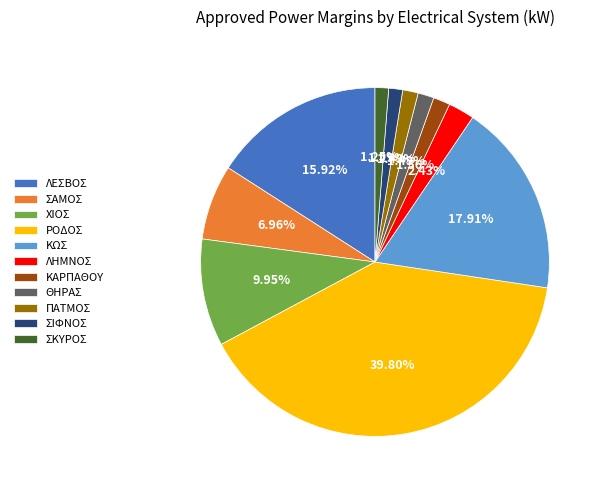

How many segments does this pie chart have?

11